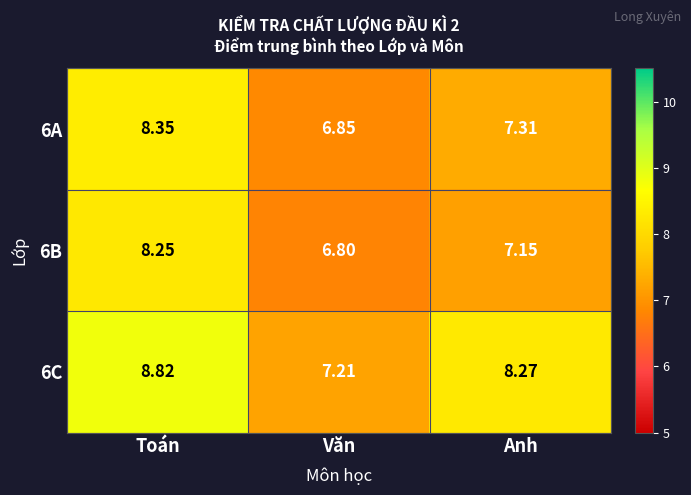

Which category has the lowest value across all series?

Văn